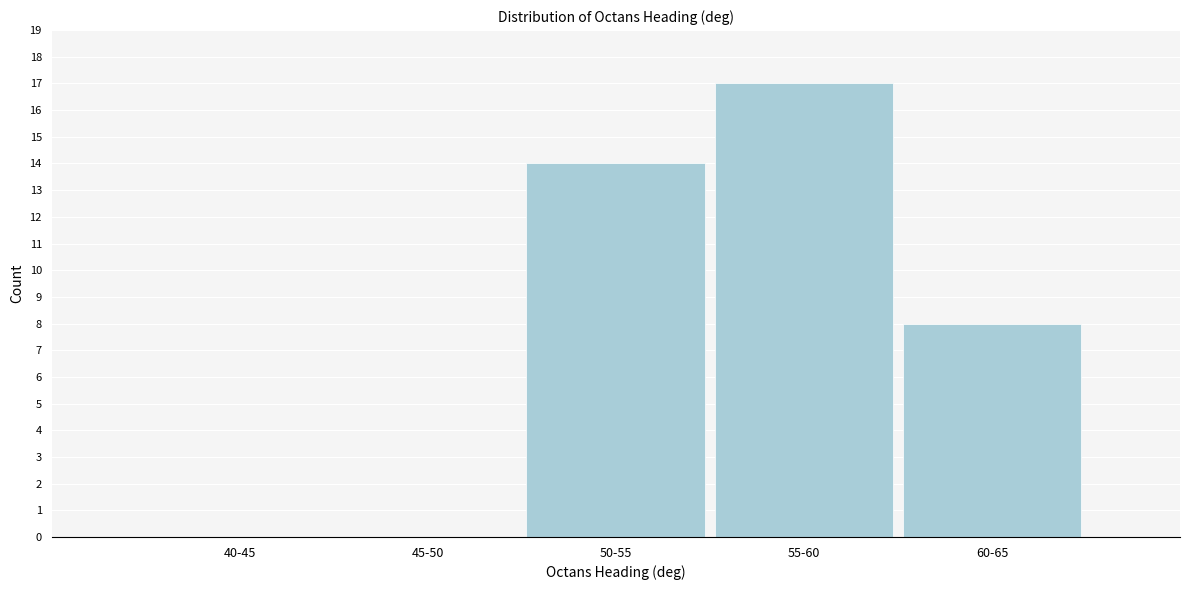

Reading left to right, what are all the values shown in this chart?

40-45=0	45-50=0	50-55=14	55-60=17	60-65=8